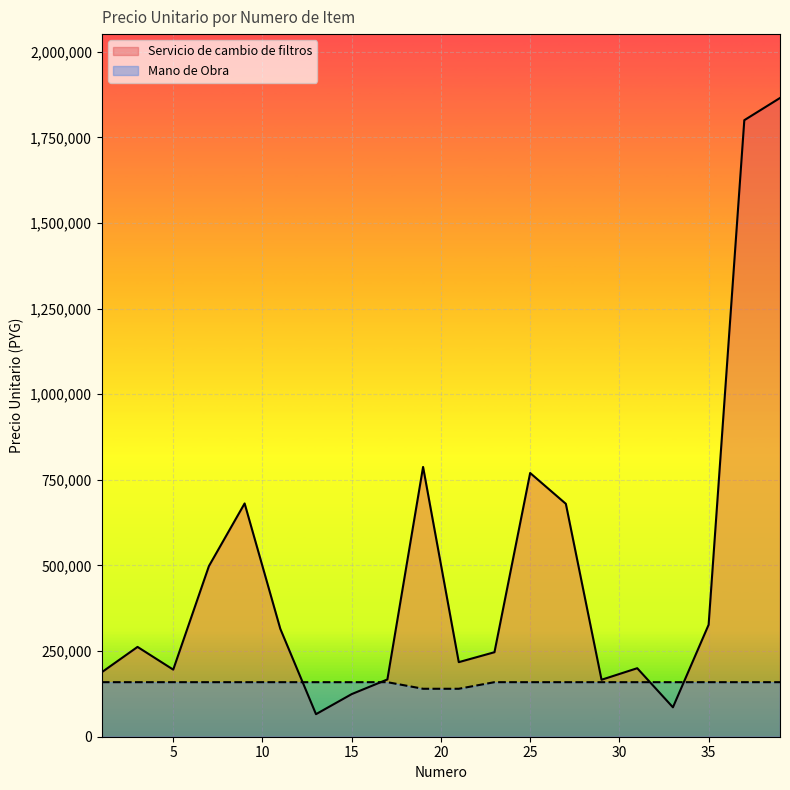

The Servicio de cambio de filtros series shows 188417 at 1. True or false?

True